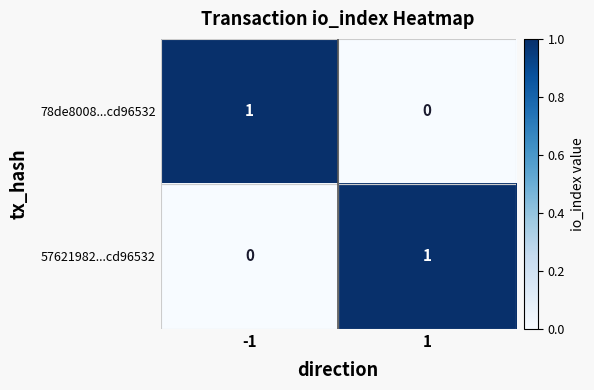

The 57621982...cd96532 series shows 0 at 1. True or false?

False